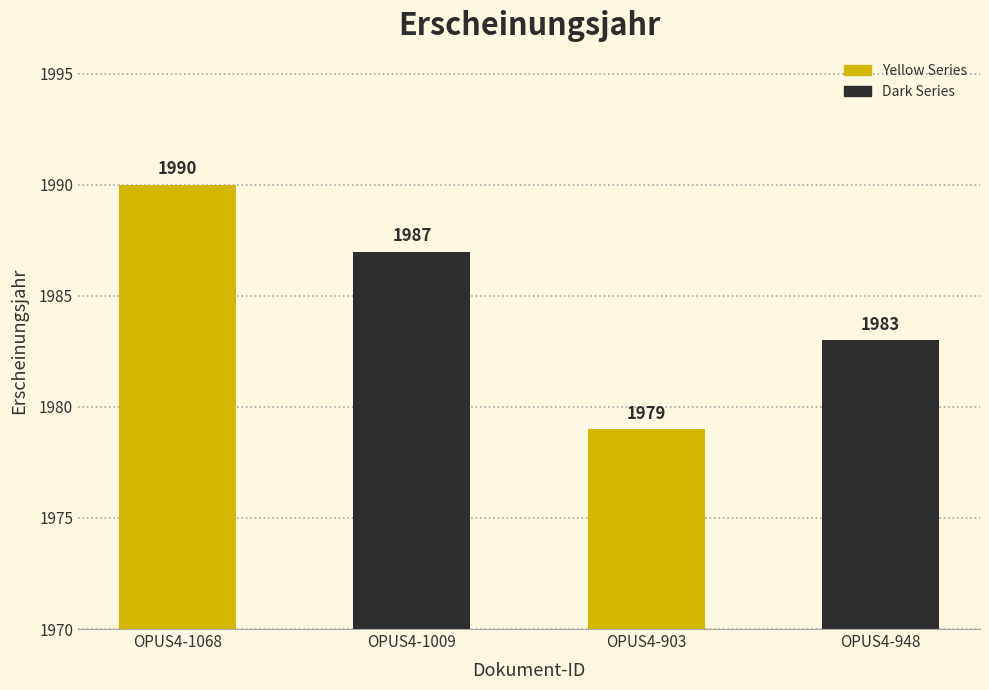

Rank the series by their maximum value, from lowest to highest.

Dark Series, Yellow Series